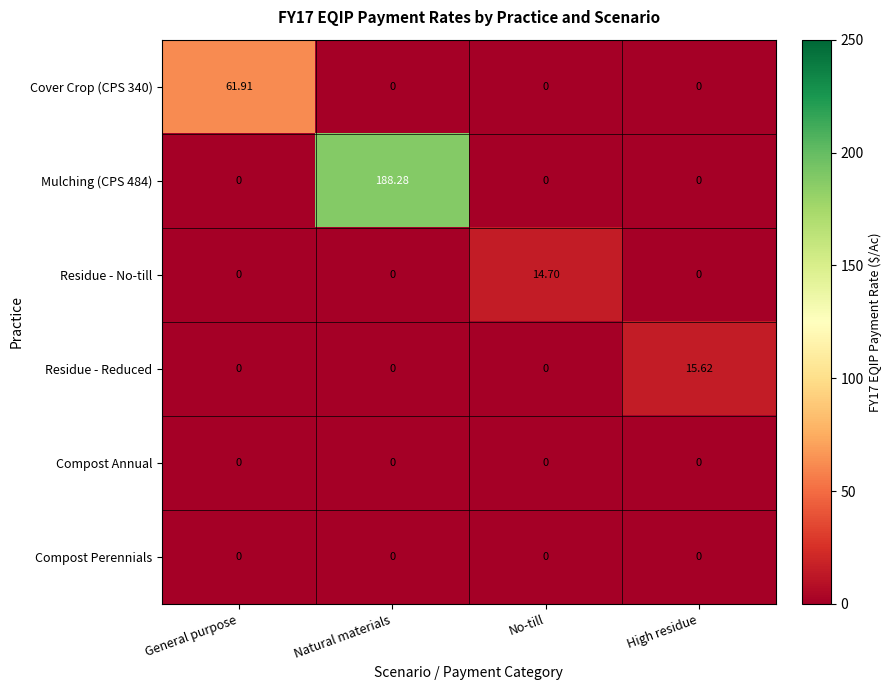

Which series has the largest range (max minus min)?

Mulching (CPS 484)